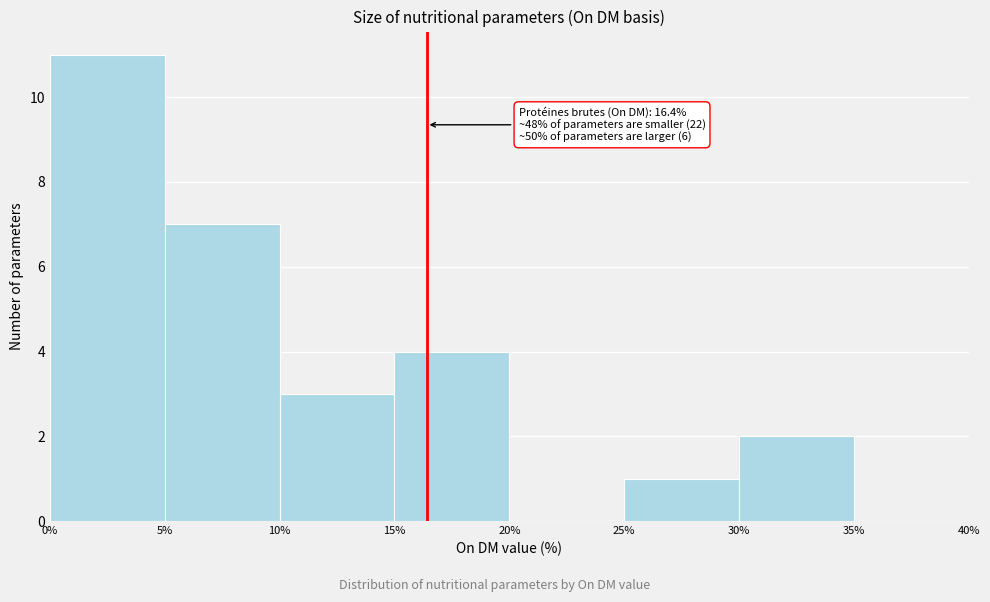

Over which range of the x-axis is the bar tallest?

0% to 5%